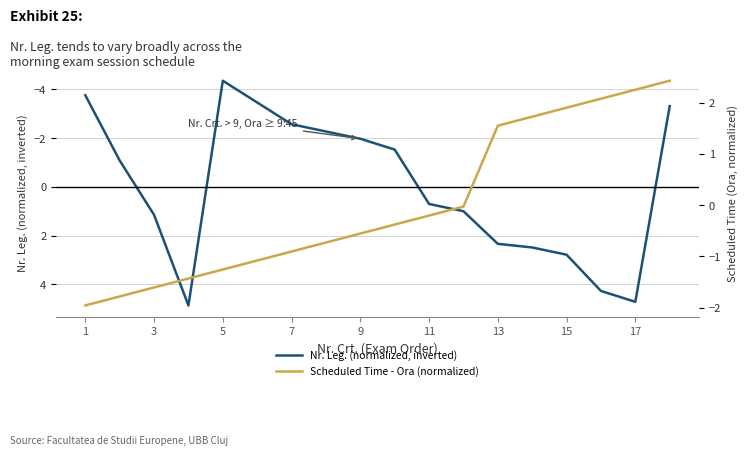

What is the highest value of the Nr. Leg. (normalized, inverted) series?

4.9